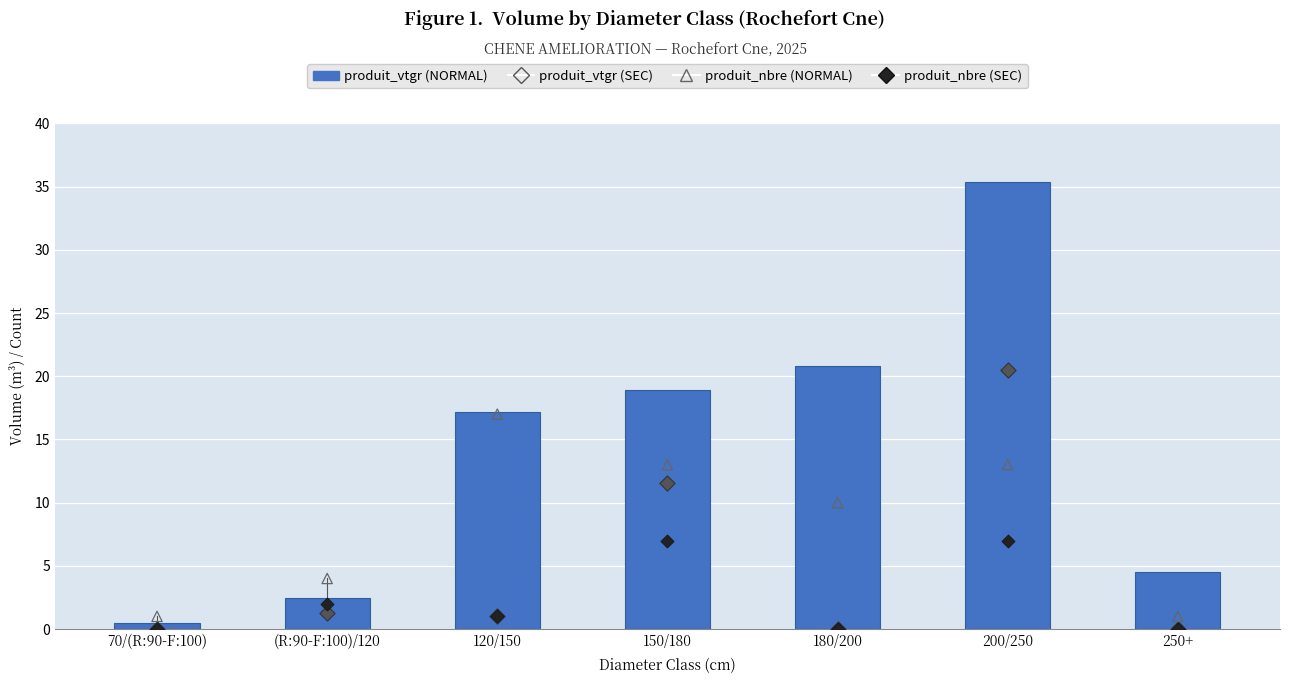

Is the value of produit_vtgr (SEC) at 70/(R:90-F:100) greater than the value of produit_nbre (NORMAL) at 70/(R:90-F:100)?

No